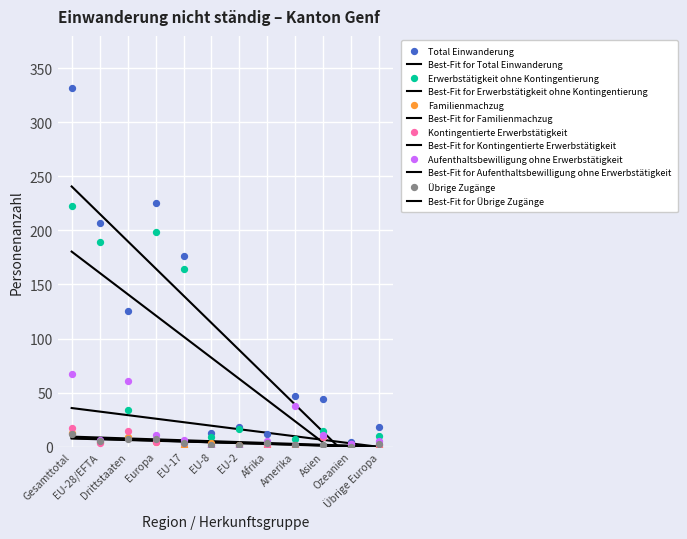

At how many categories does at least one series exceed 67?

5